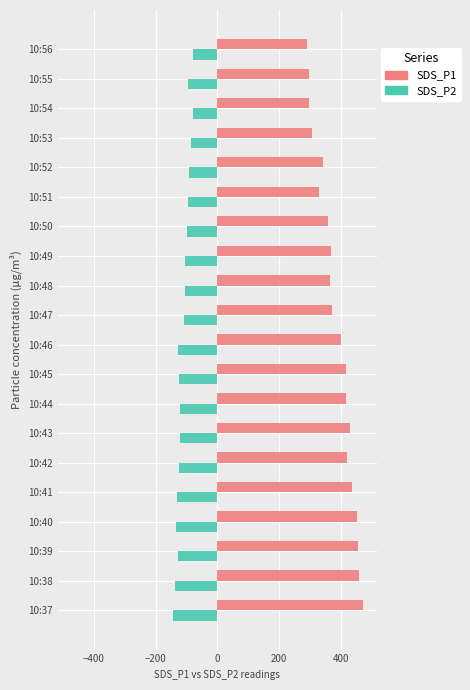

Rank the series at 10:45 from highest to lowest value.

SDS_P1, SDS_P2